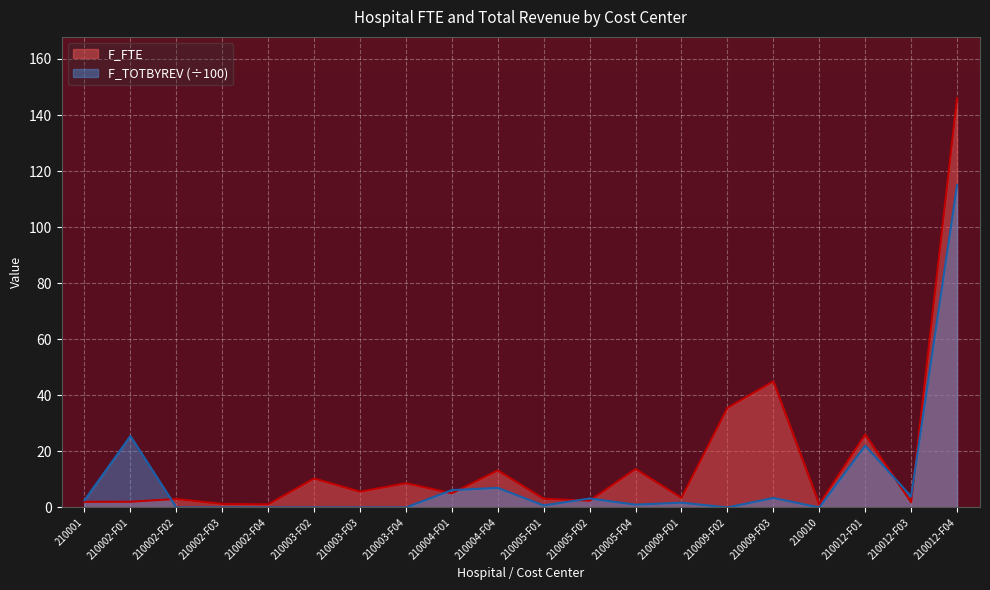

Reading left to right, what are all the values shown in this chart?

F_FTE: 210001=2.0	210002-F01=2.0	210002-F02=3.0	210002-F03=1.3	210002-F04=1.1	210003-F02=10.3	210003-F03=5.6	210003-F04=8.6	210004-F01=5.0	210004-F04=13.2	210005-F01=3.1	210005-F02=2.4	210005-F04=13.7	210009-F01=3.4	210009-F02=35.5	210009-F03=45.0	210010=1.1	210012-F01=26.0	210012-F03=1.9	210012-F04=146.0
F_TOTBYREV: 210001=2.6	210002-F01=25.5	210002-F02=0.0	210002-F03=0.0	210002-F04=0.0	210003-F02=0.0	210003-F03=0.0	210003-F04=0.0	210004-F01=6.2	210004-F04=7.0	210005-F01=0.7	210005-F02=3.2	210005-F04=1.0	210009-F01=1.7	210009-F02=0.0	210009-F03=3.4	210010=0.0	210012-F01=22.1	210012-F03=3.9	210012-F04=115.0